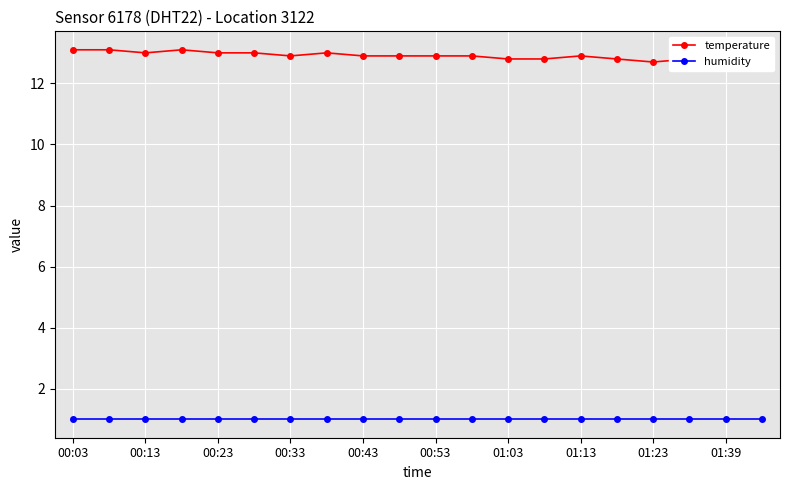

Between 00:53 and 01:23, which is larger?

00:53